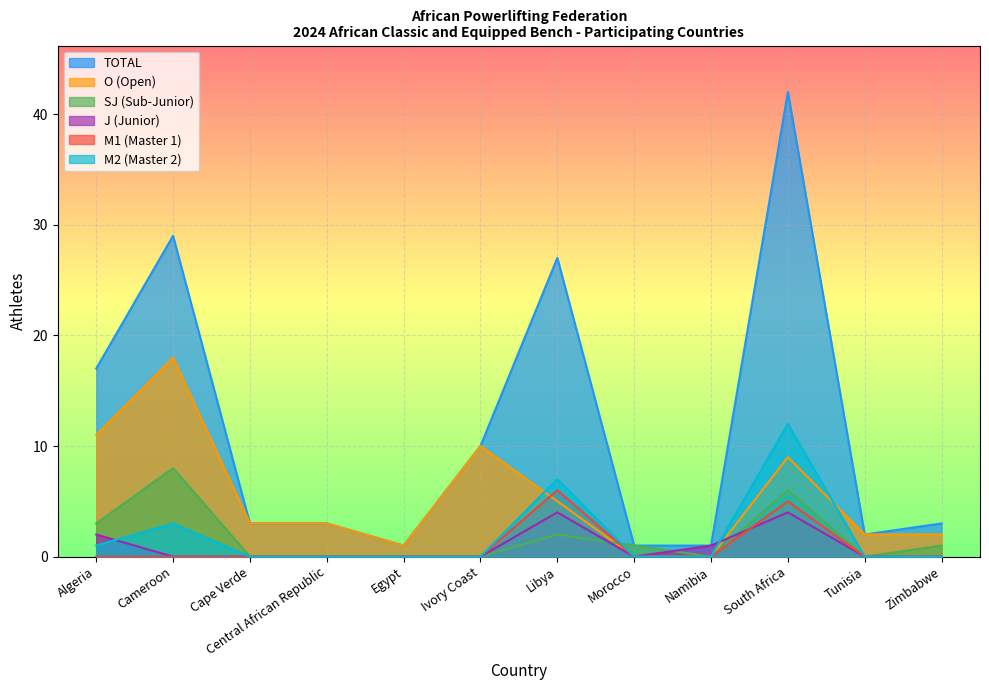

Count the J values in the range 0 to 2.

10